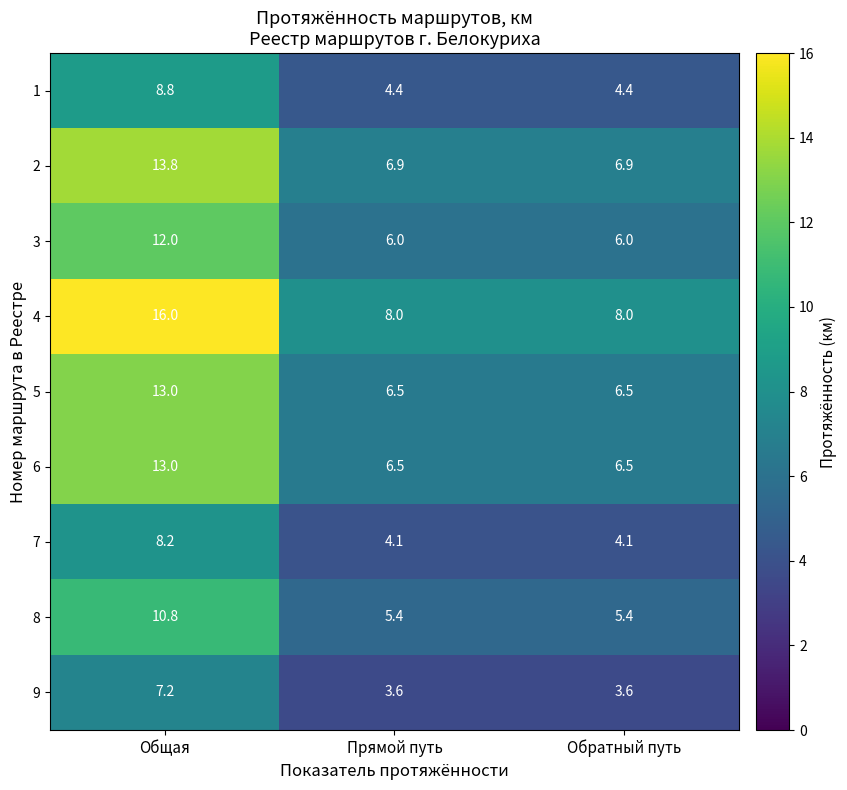

Is it true that 1 equals 4.4 at Прямой путь?

True